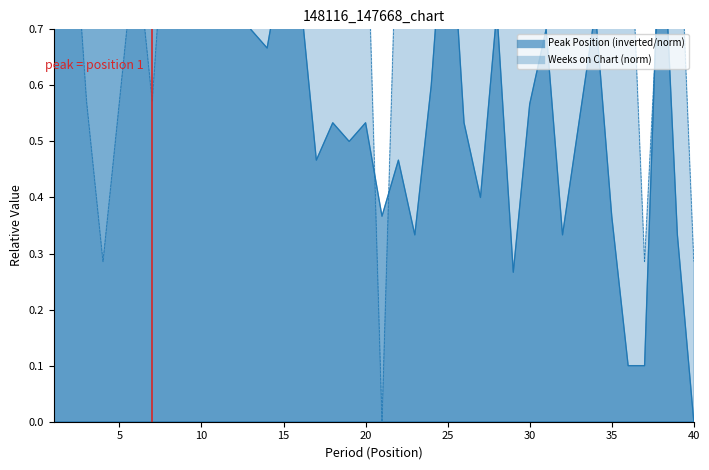

Where is the first local minimum for Weeks on Chart?

4